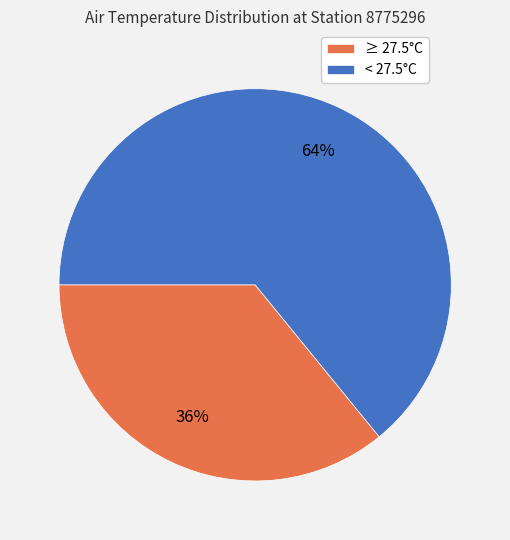

How many slices are in this pie chart?

2